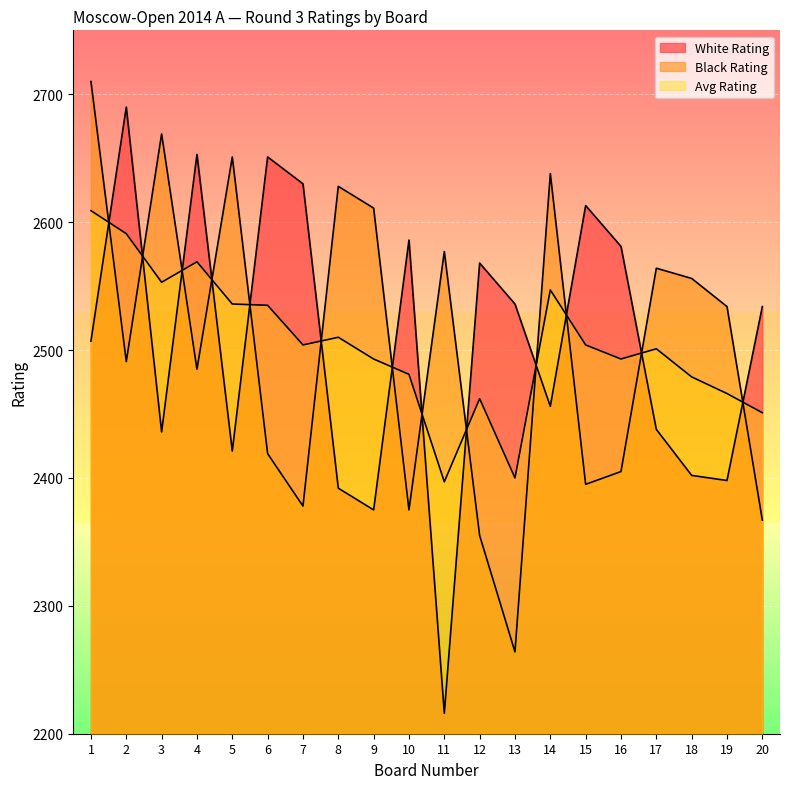

What are all the series names shown in the legend?

White Rating, Black Rating, Avg Rating